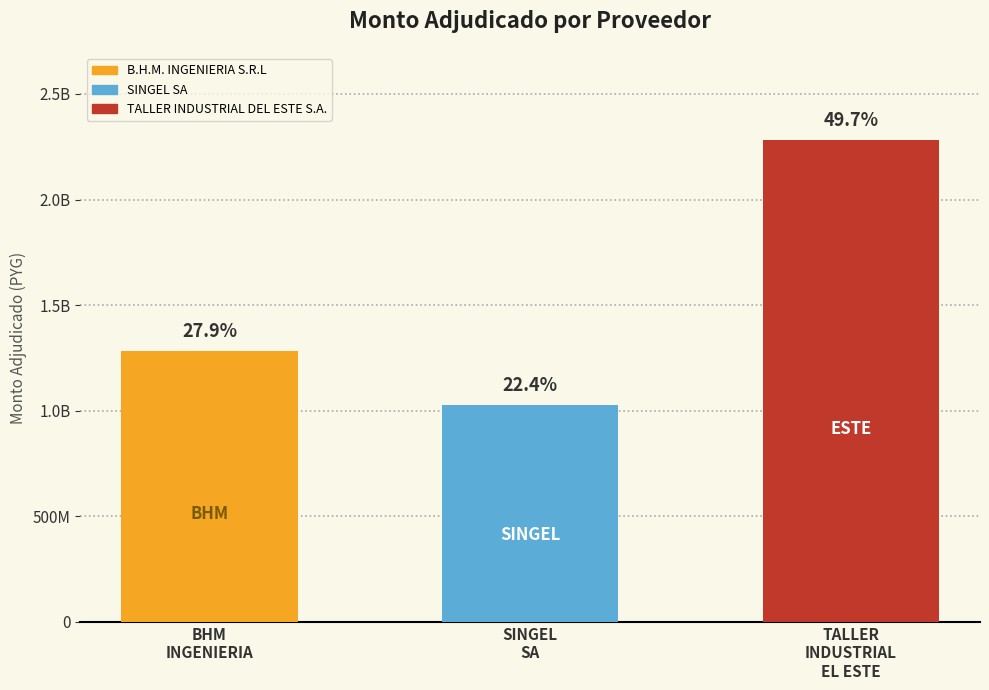

What is the approximate value at B.H.M. INGENIERIA S.R.L?

1282552500